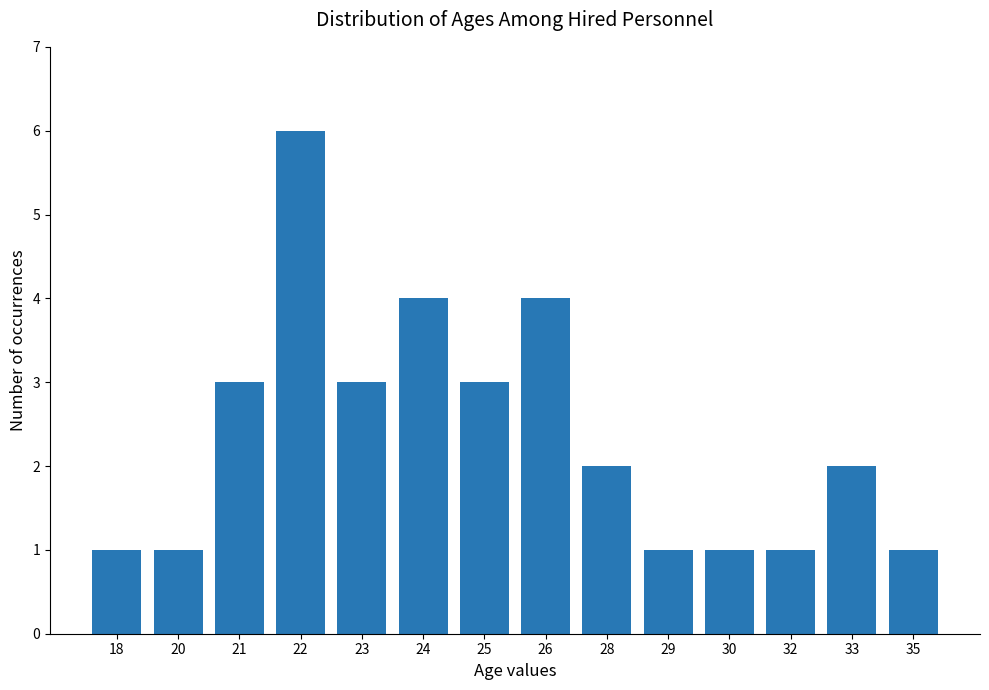

What is the value of the 7th bar from the left?

3